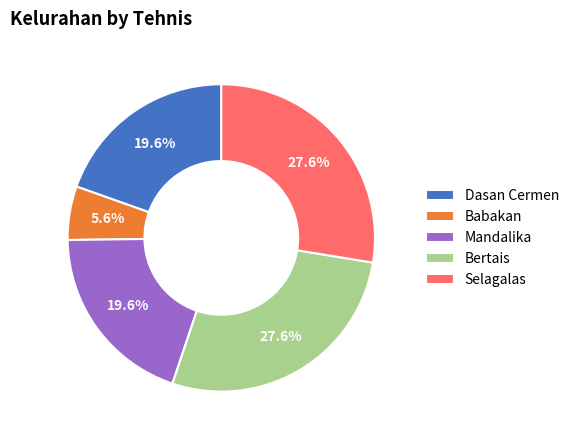

Does Babakan represent more than half of the total?

No